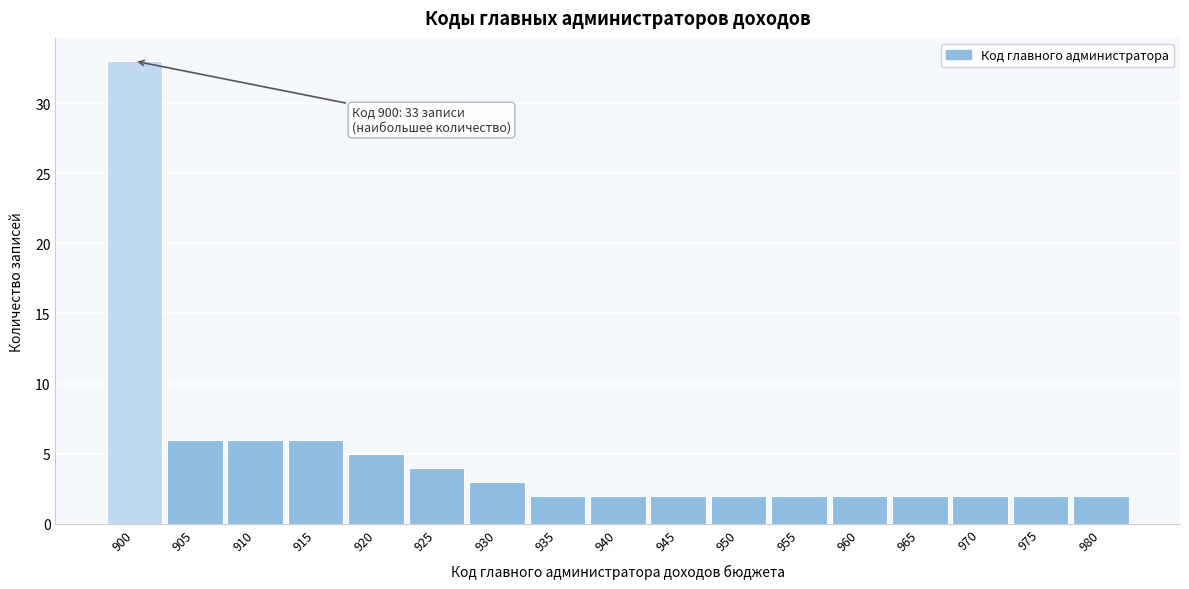

Reading left to right, list all the values displayed in this chart.

900=33	905=6	910=6	915=6	920=5	925=4	930=3	935=2	940=2	945=2	950=2	955=2	960=2	965=2	970=2	975=2	980=2